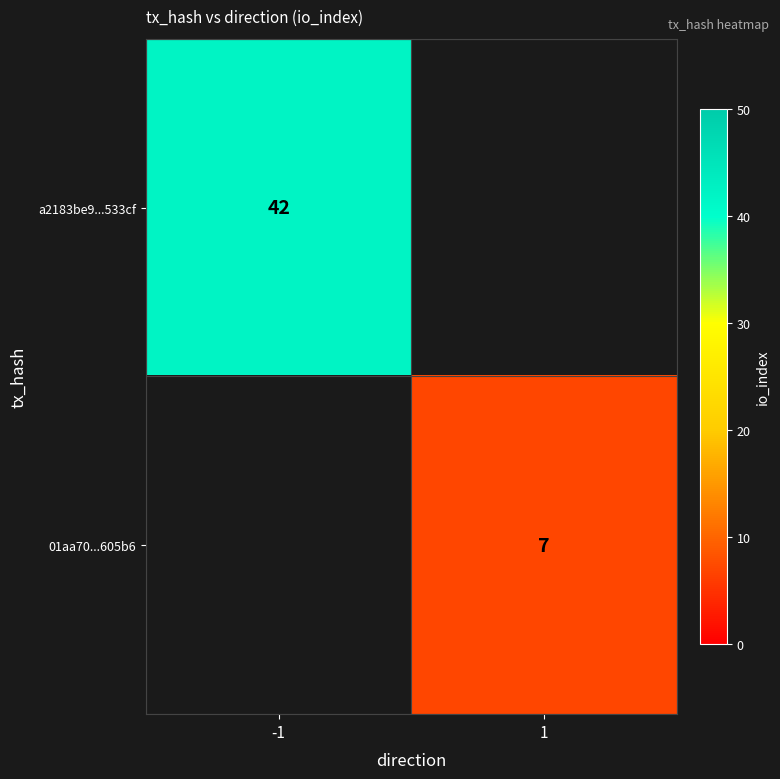

The a2183be9...533cf series shows 73 at -1. True or false?

False